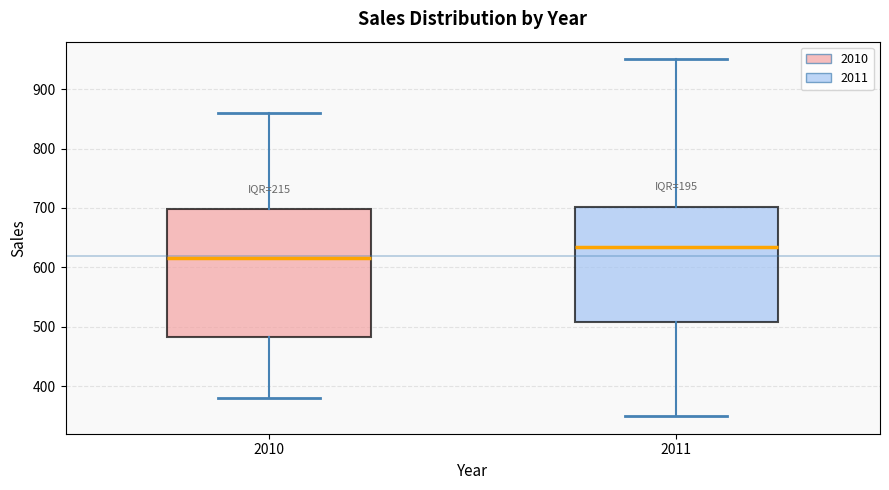

Reading left to right, transcribe this box plot: for each box, give where its median line is, the range the box spans, and where its two whiskers end, as read against the y-axis. The values are not printed on the chart, so give them approximately, as read against the axis.

2010: median 620, box 480 to 700, whiskers 380 to 860
2011: median 640, box 510 to 700, whiskers 350 to 950